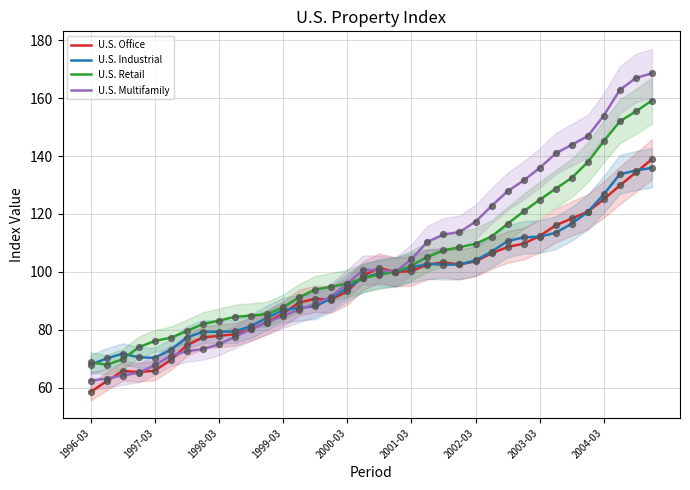

Which series has the largest total across all categories?

U.S. Multifamily